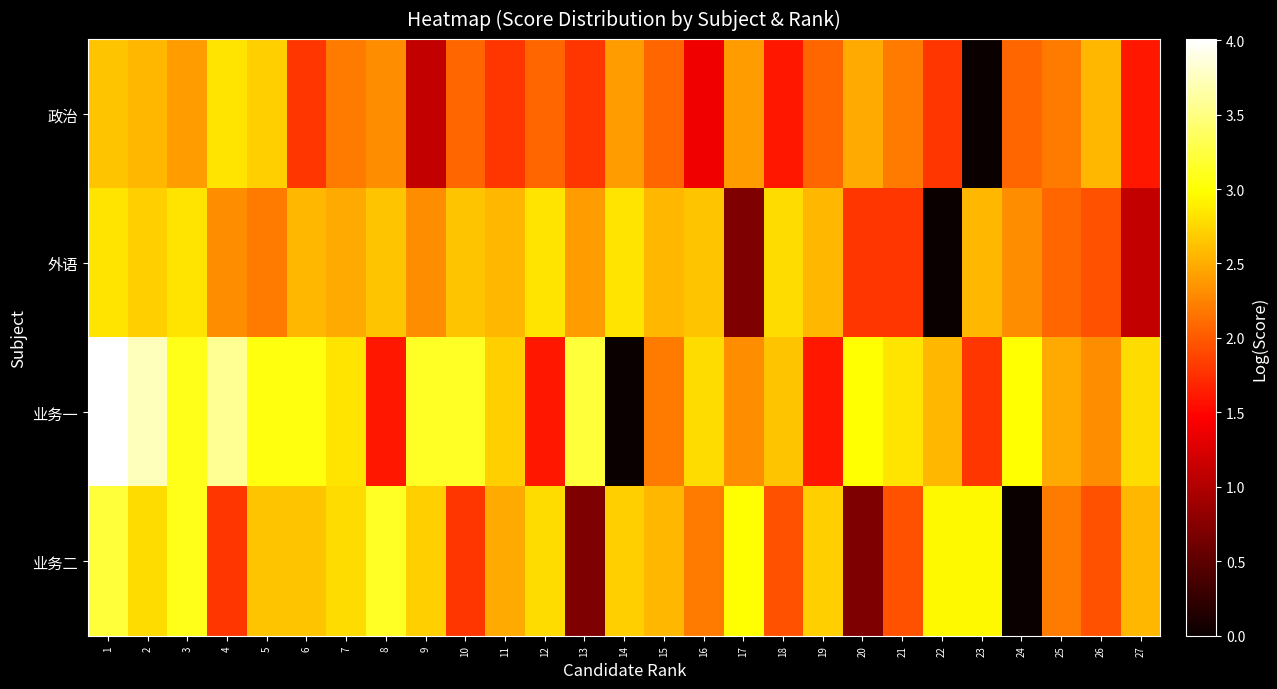

List the series in order of their peak value, highest first.

业务一, 业务二, 政治, 外语